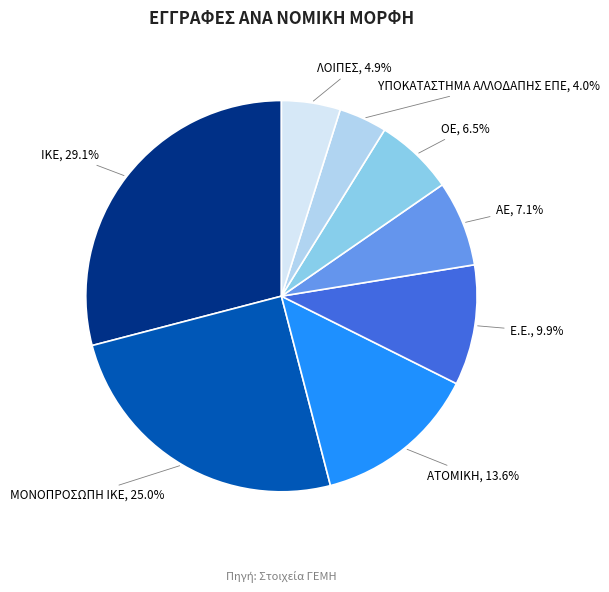

Combined, do ΑΕ and ΛΟΙΠΕΣ account for over 50%?

No